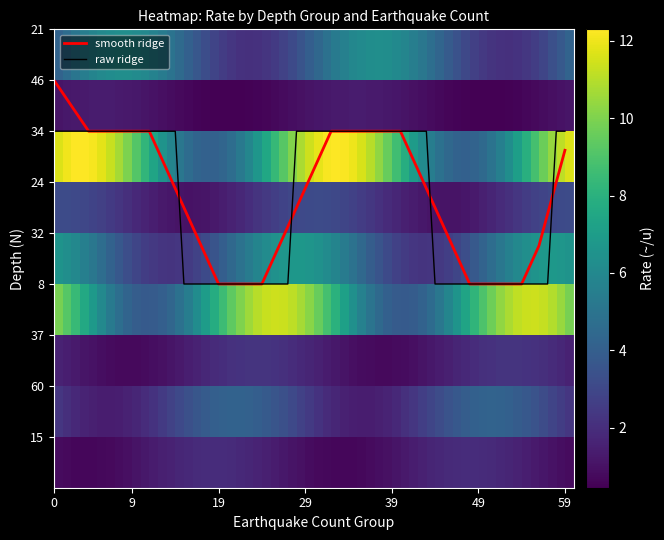

What are all the series names shown in the legend?

smooth ridge, raw ridge